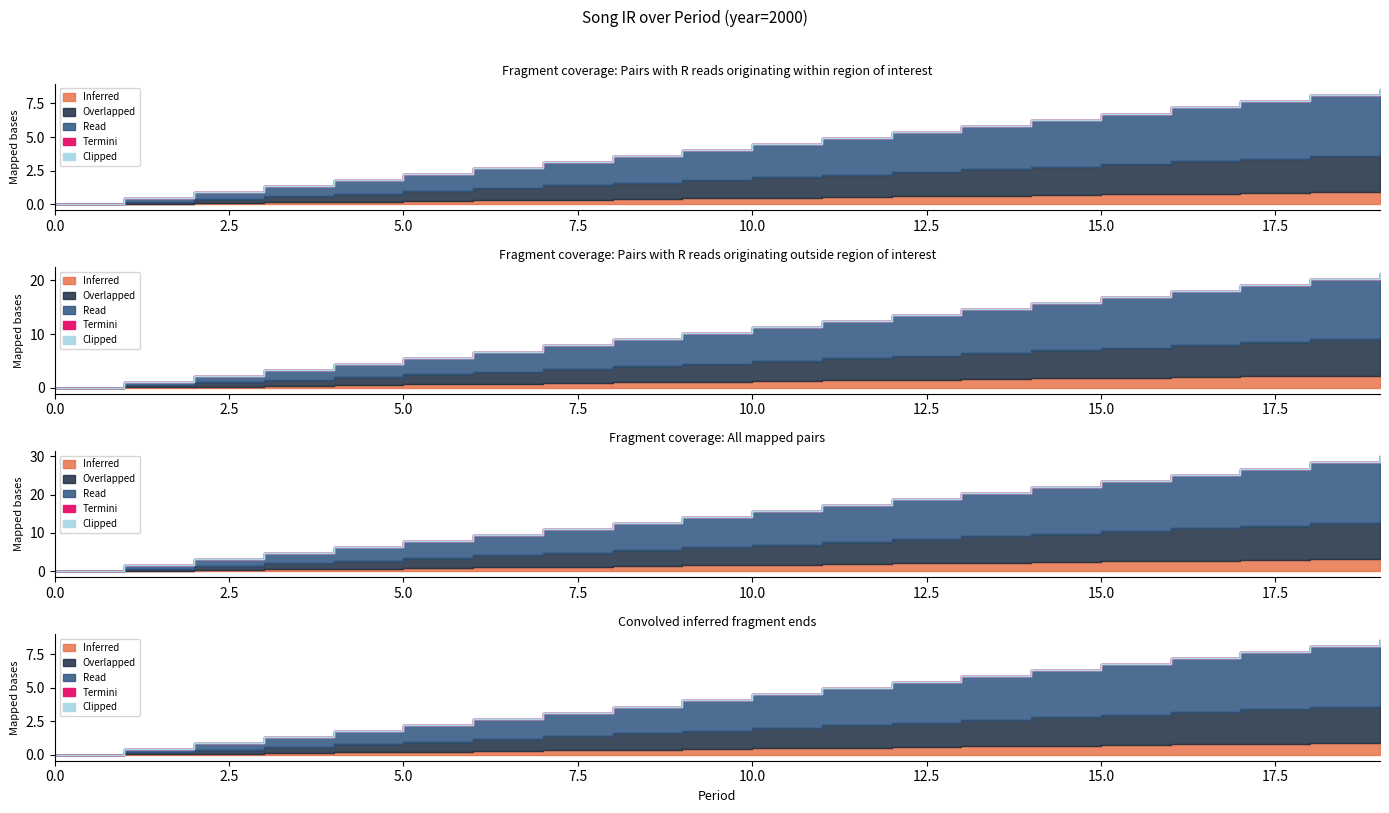

List the labels in order of period value, largest first.

19, 18, 17, 16, 15, 14, 13, 12, 11, 10, 9, 8, 7, 6, 5, 4, 3, 2, 1, 0